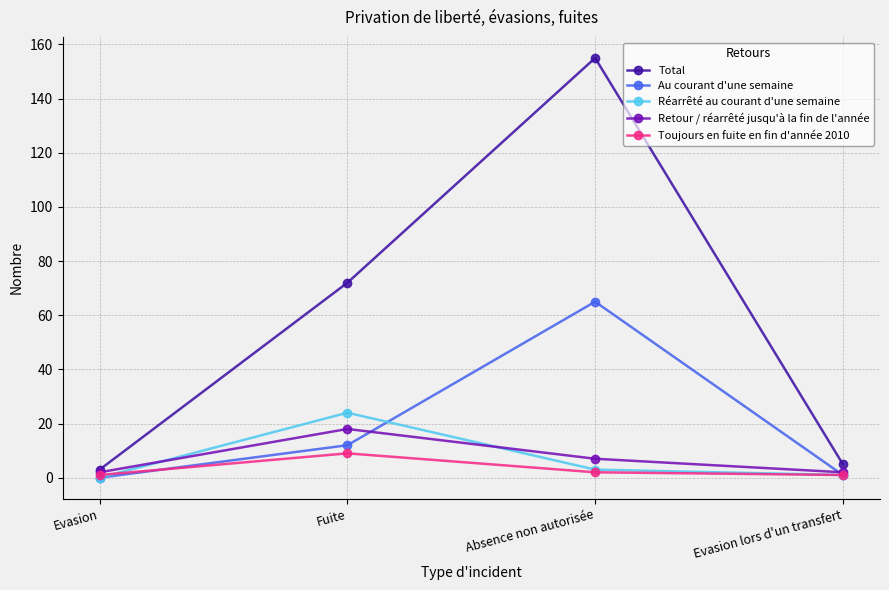

What is the greatest value displayed?

155